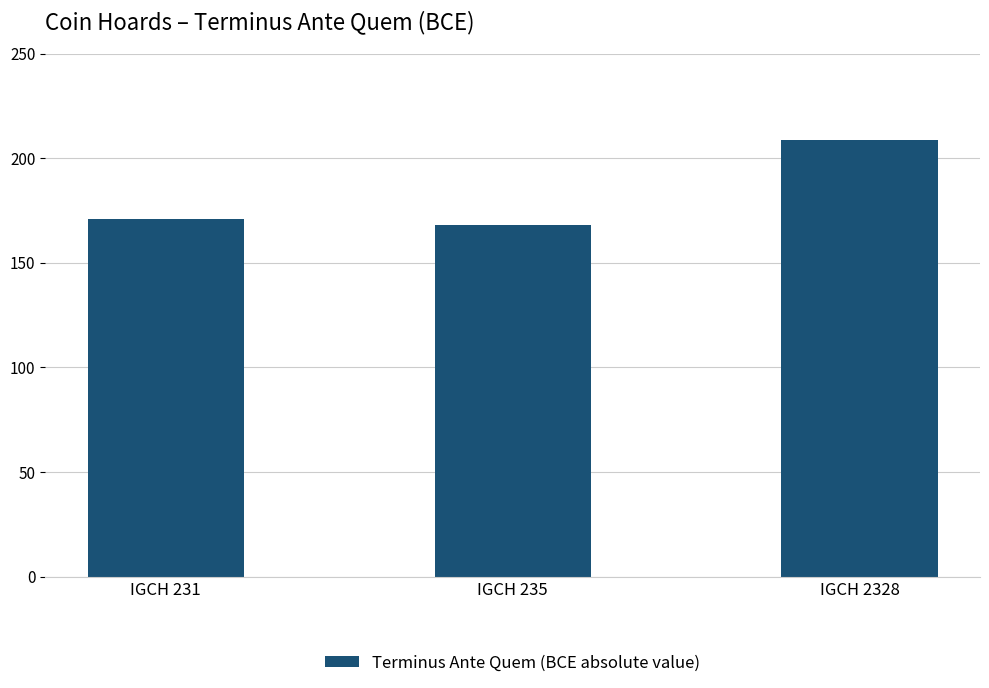

Reading left to right, what are all the values shown in this chart?

IGCH 231=171	IGCH 235=168	IGCH 2328=209